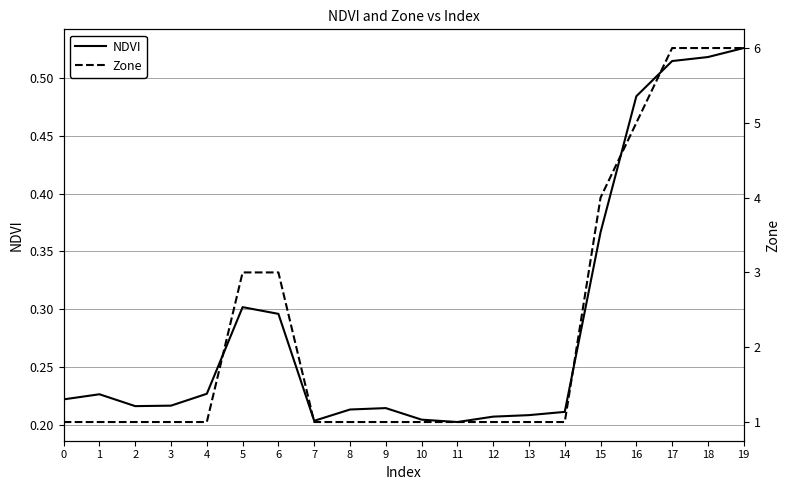

Is the value of NDVI at 7 greater than the value of Zone at 15?

No